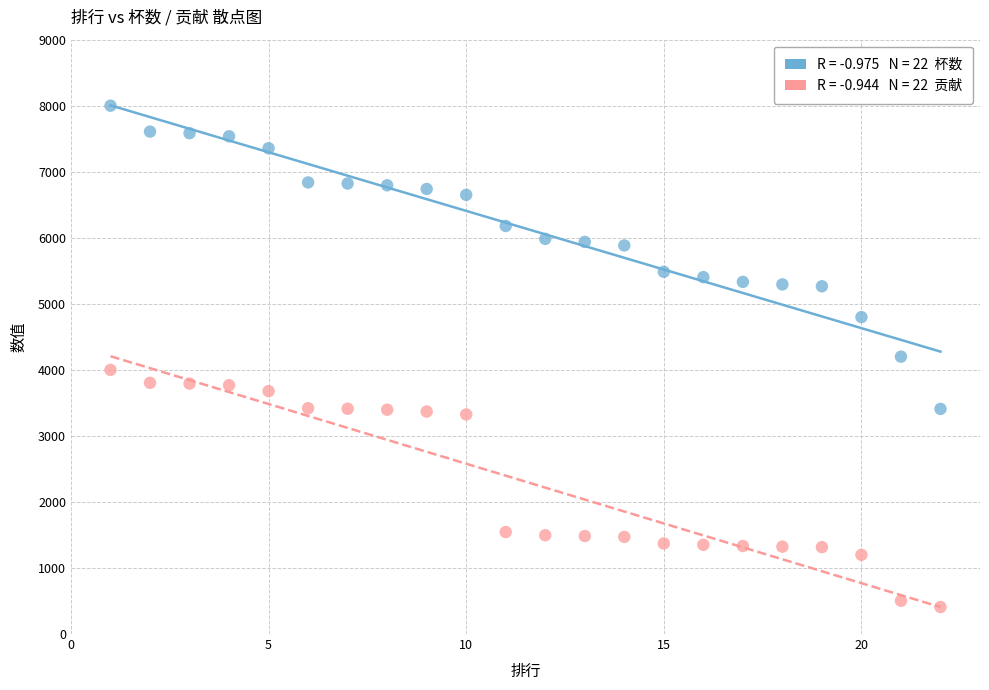

Across all data points, what is the range of X values (max minus min)?

21